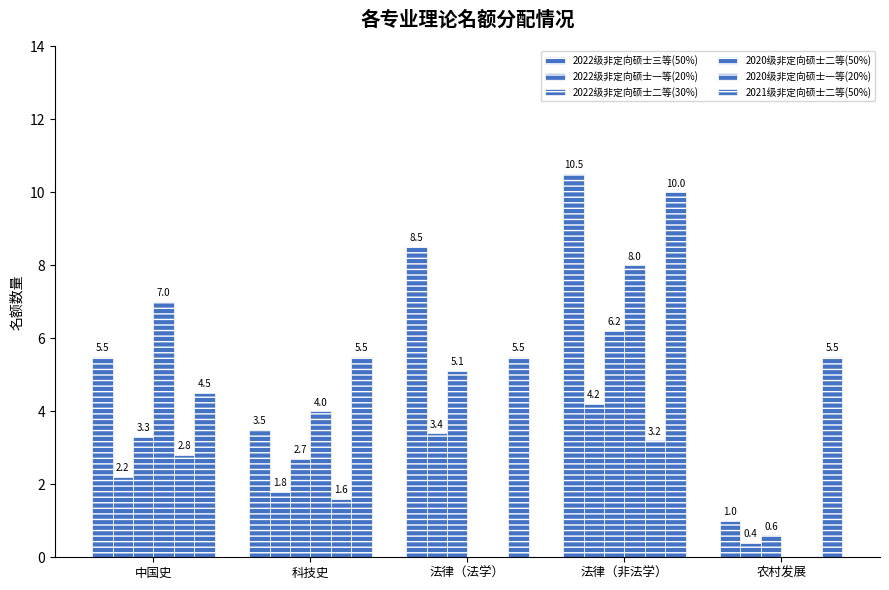

What is the label of the 1st bar from the right?

农村发展